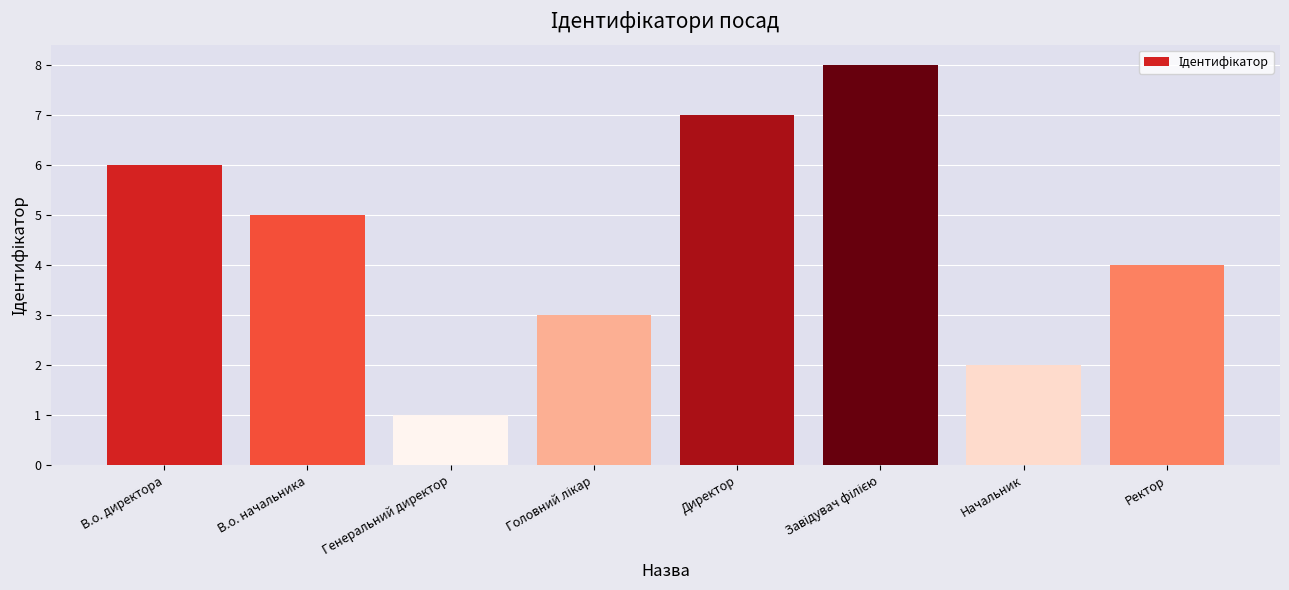

Between Ректор and Начальник, which is larger?

Ректор